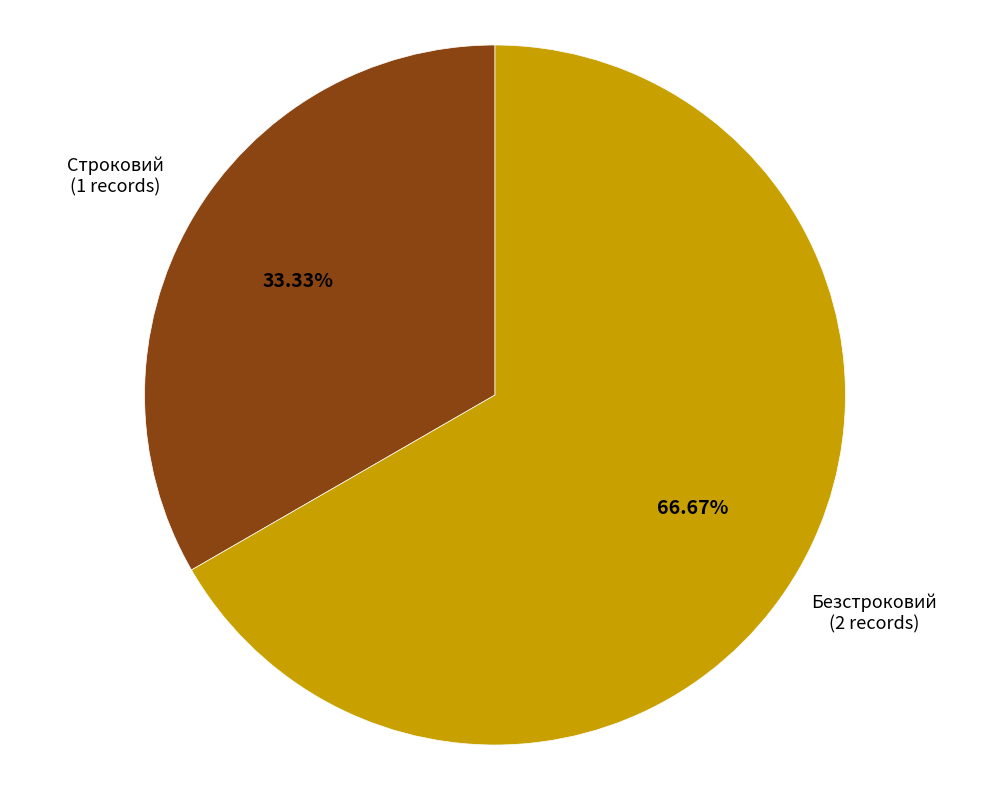

Does any single category account for the majority?

Yes